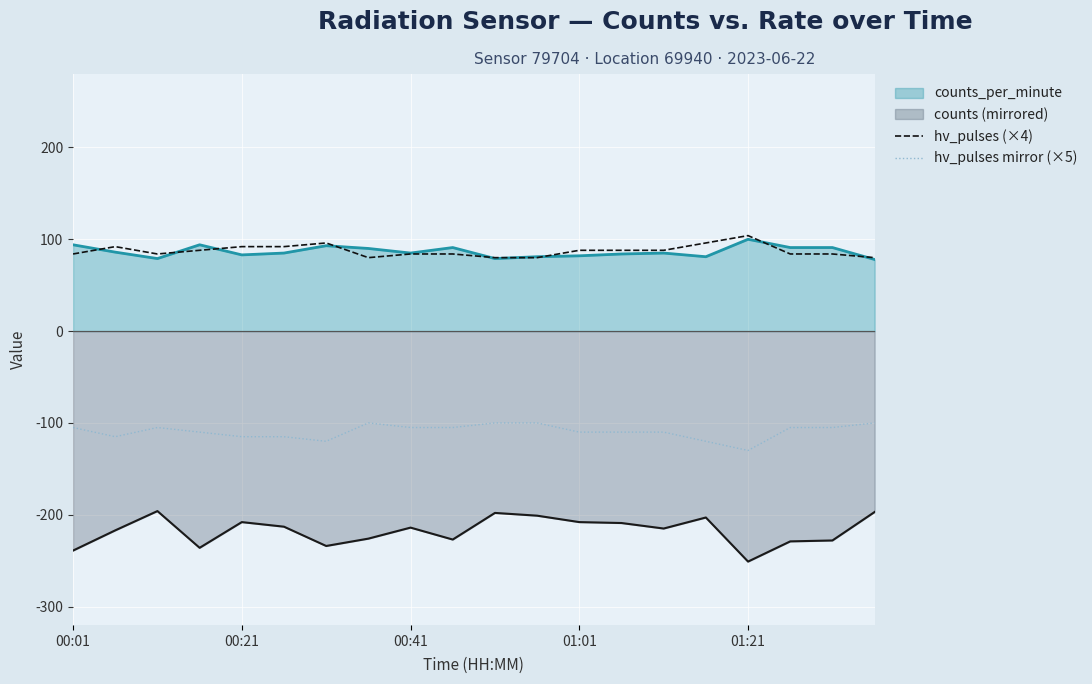

The hv_pulses mirror (×5) series shows -110 at 14. True or false?

True